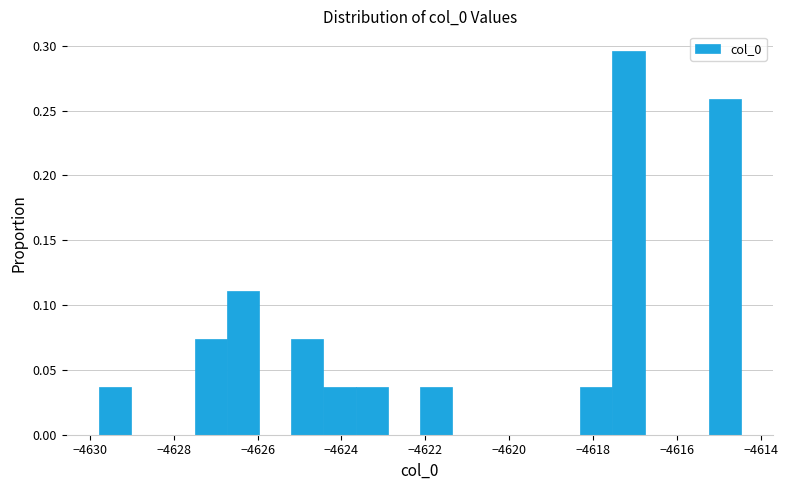

Read against the x-axis, roughly where is the centre of the tallest bar?

-4617.2